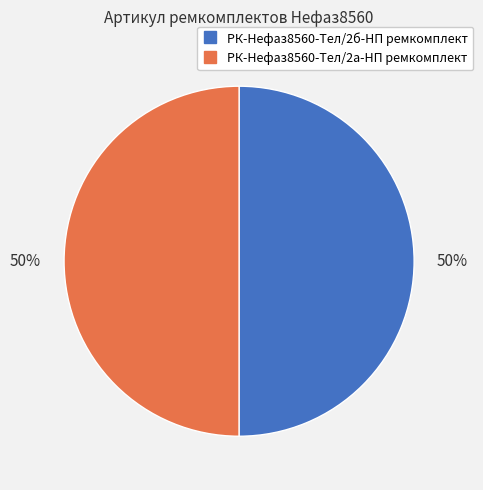

Count the number of slices in the pie.

2